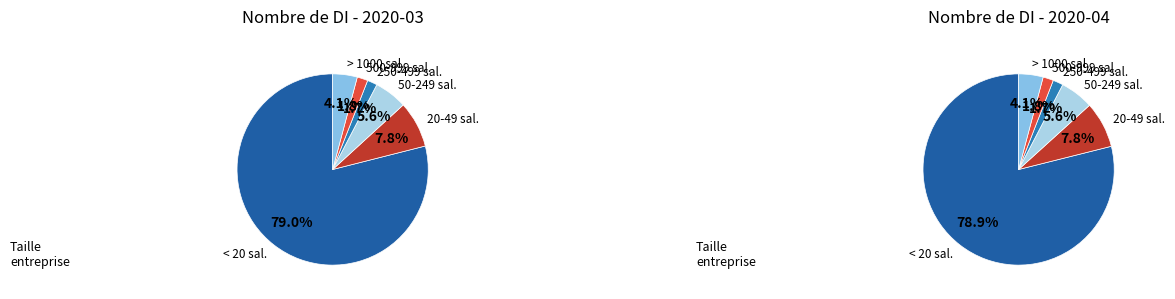

What is the smallest slice in the pie chart?

4. Entre 250 et 499 salariés